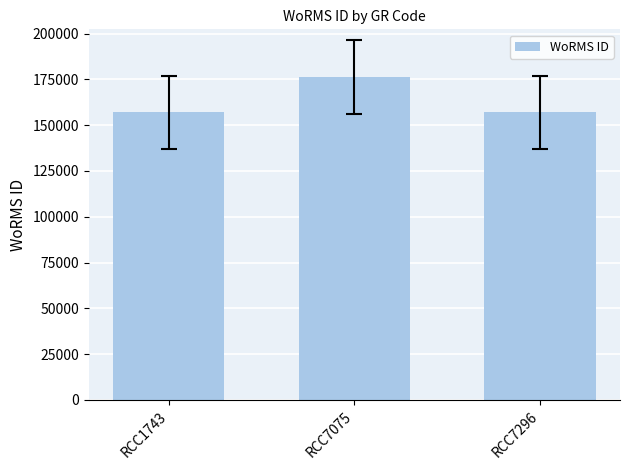

Is it true that the value at RCC7075 is 176294?

True